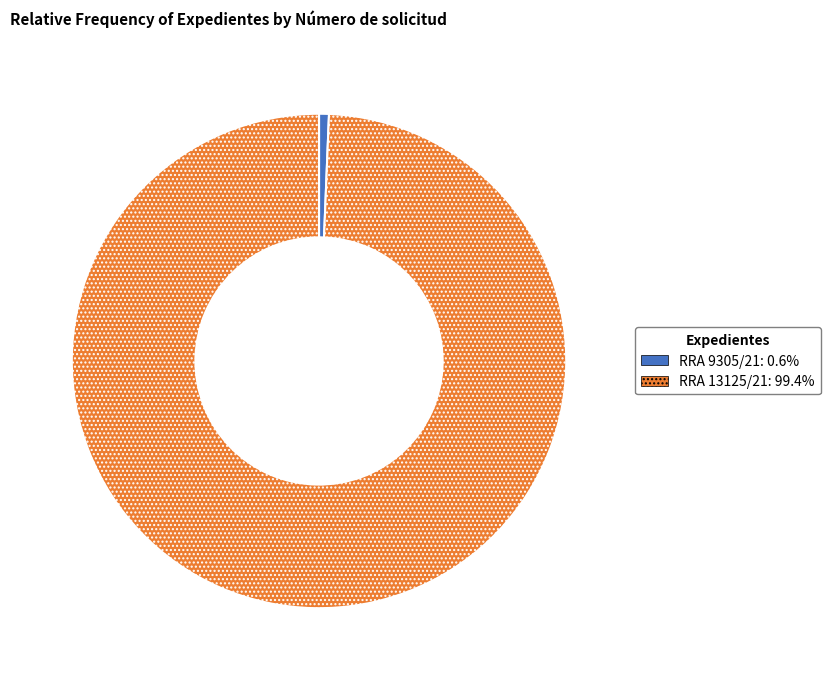

Is the sum of RRA 9305/21: 0.6% and RRA 13125/21: 99.4% greater than half?

Yes